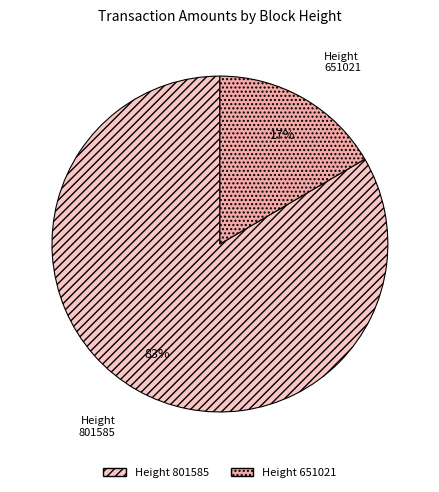

To the nearest percent, what percentage of the pie is 651021?

17%